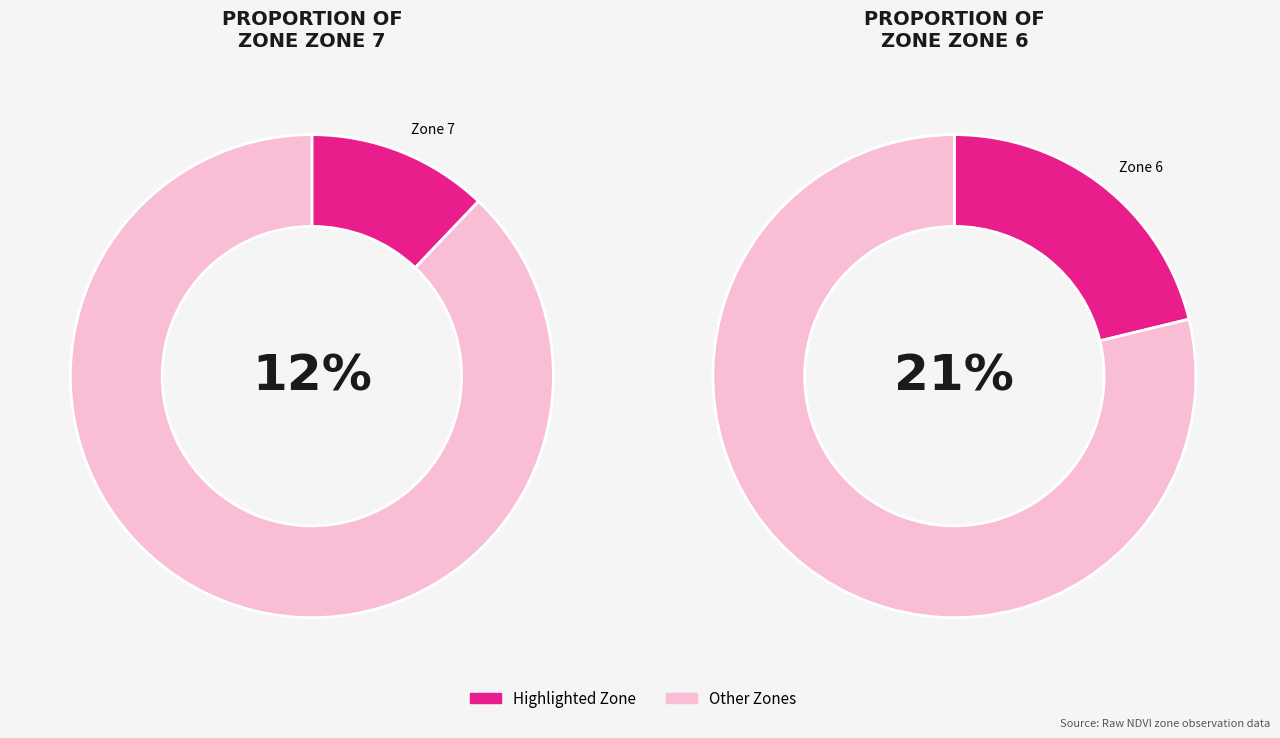

The Zone 4 slice represents 18% of the pie. True or false?

False